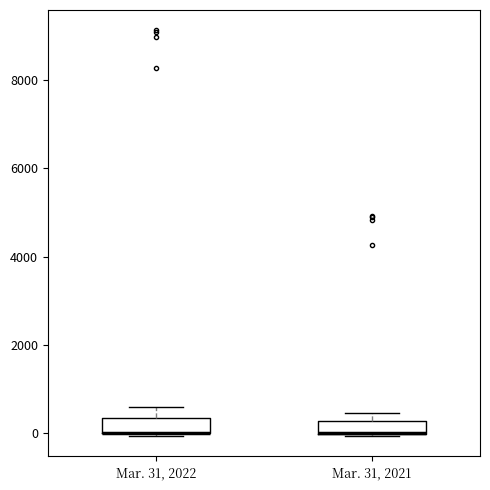

Where is the lower edge of the box for Mar. 31, 2021 on the y-axis? The values are not printed on the chart, so give them approximately, as read against the axis.

0